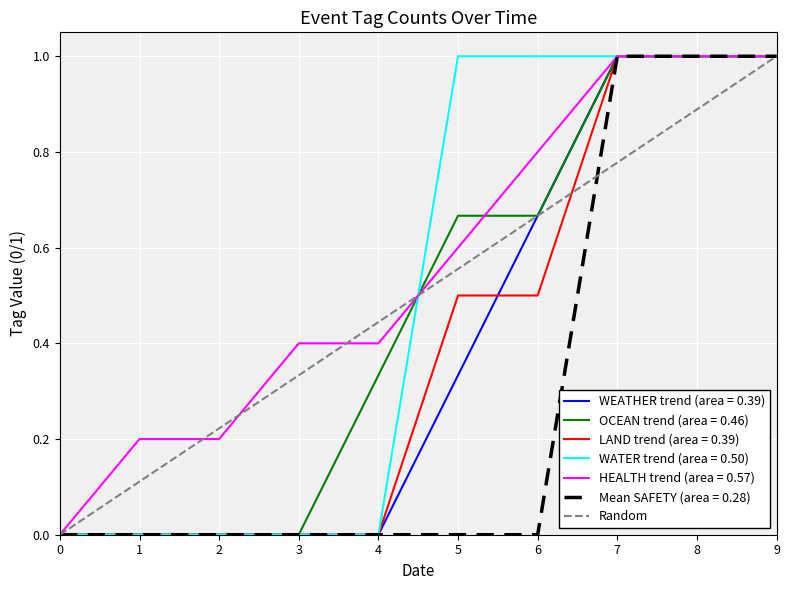

True or false: OCEAN and LAND intersect in this chart.

False